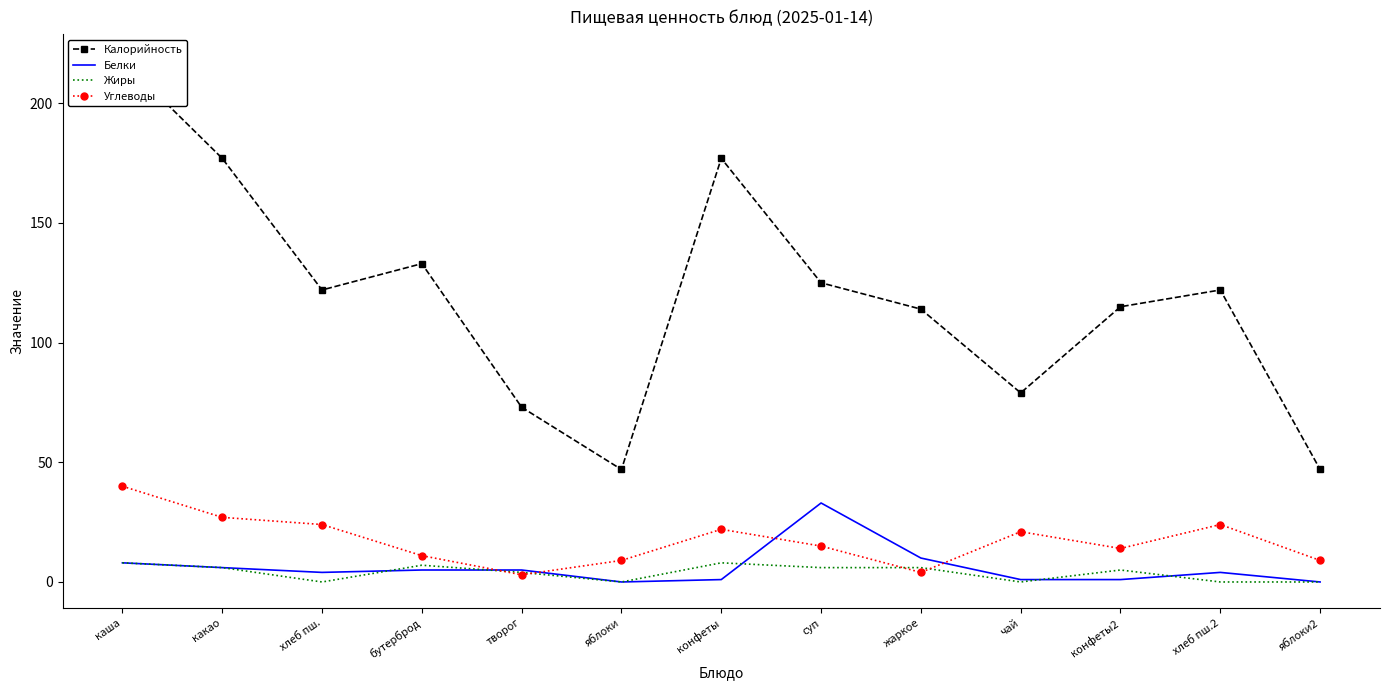

Which series has the widest spread of values?

Калорийность